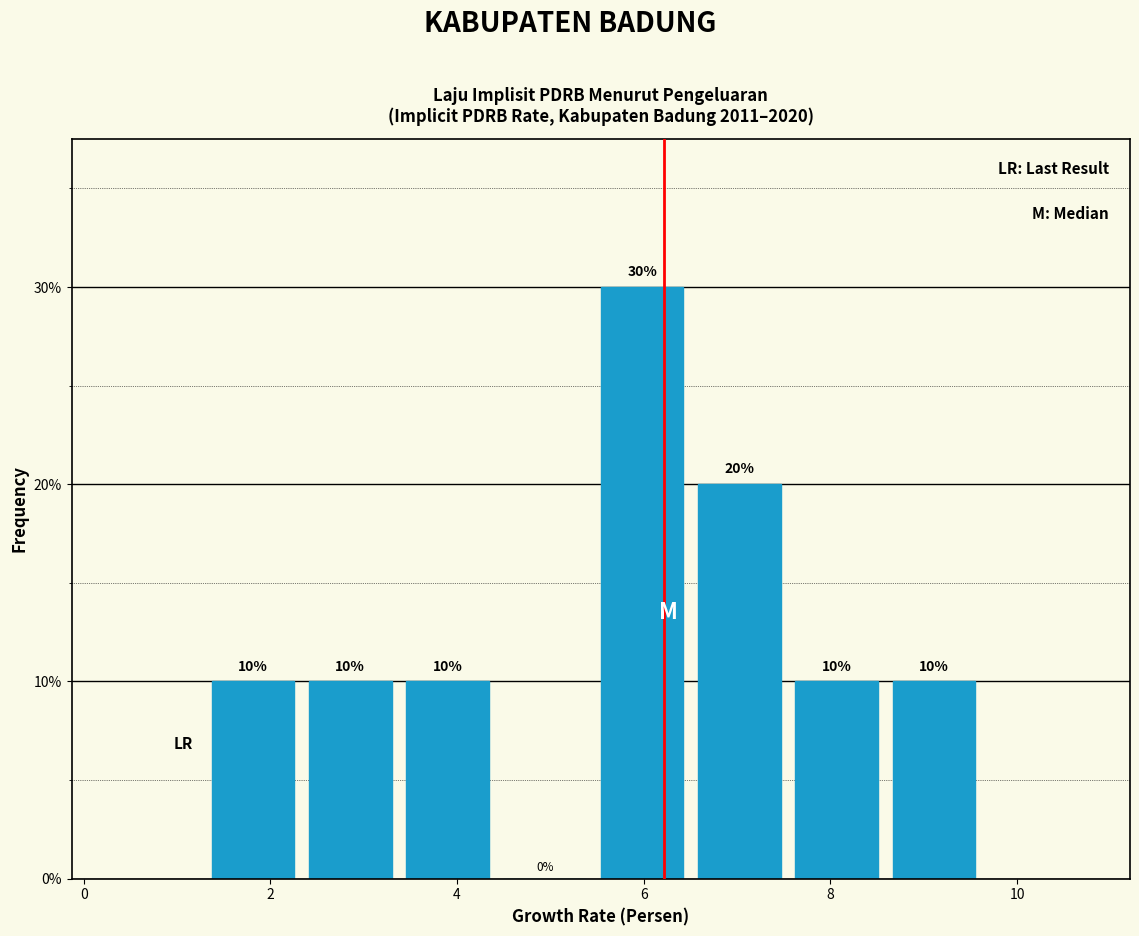

Which range on the x-axis has the tallest bar?

5.6 to 6.6